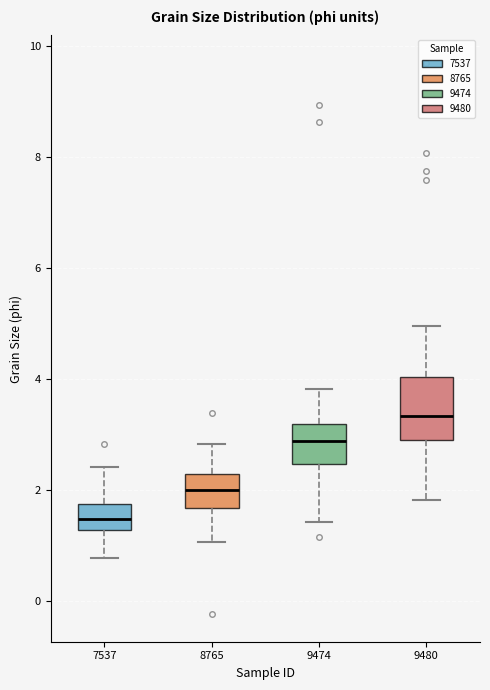

Where does the lower whisker of the box at x = 9480 end on the y-axis? The values are not printed on the chart, so give them approximately, as read against the axis.

1.8